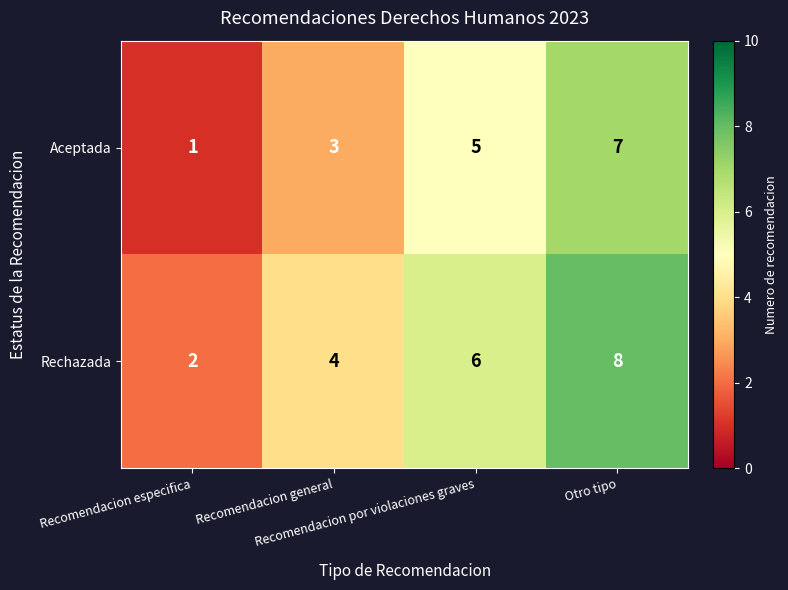

What is the maximum value shown in the chart?

8